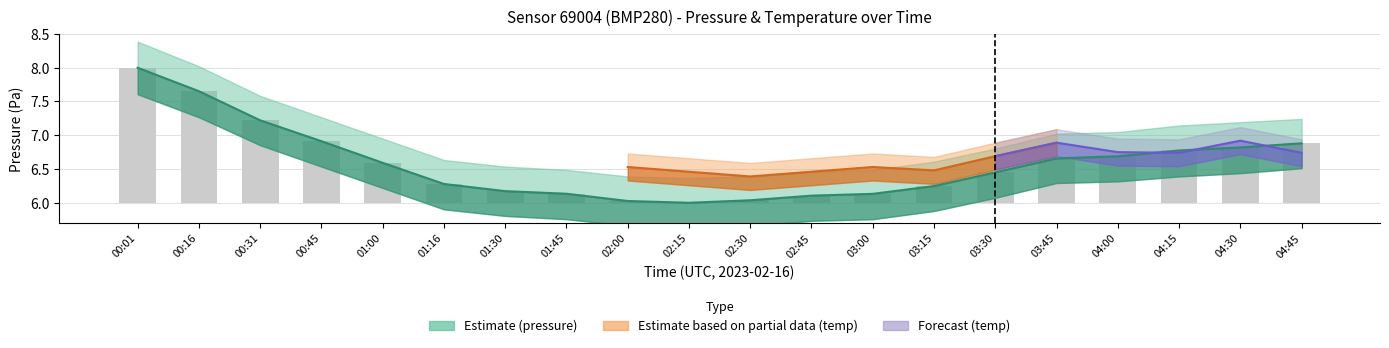

Where is the data nearest to the value 1?

00:45